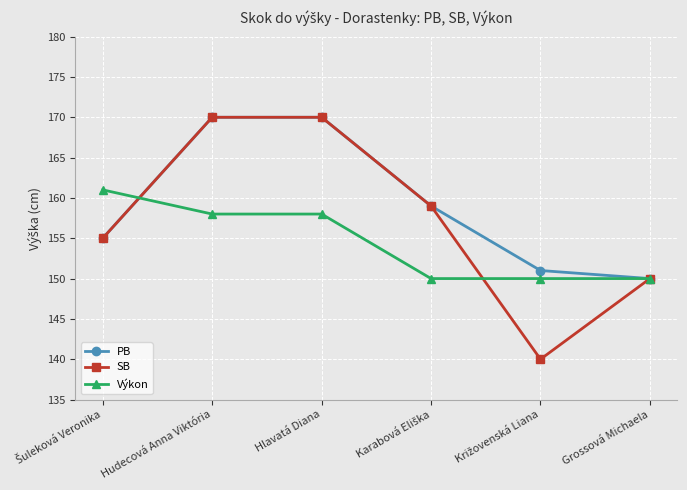

Is the value of Výkon at Grossová Michaela greater than the value of PB at Hudecová Anna Viktória?

No